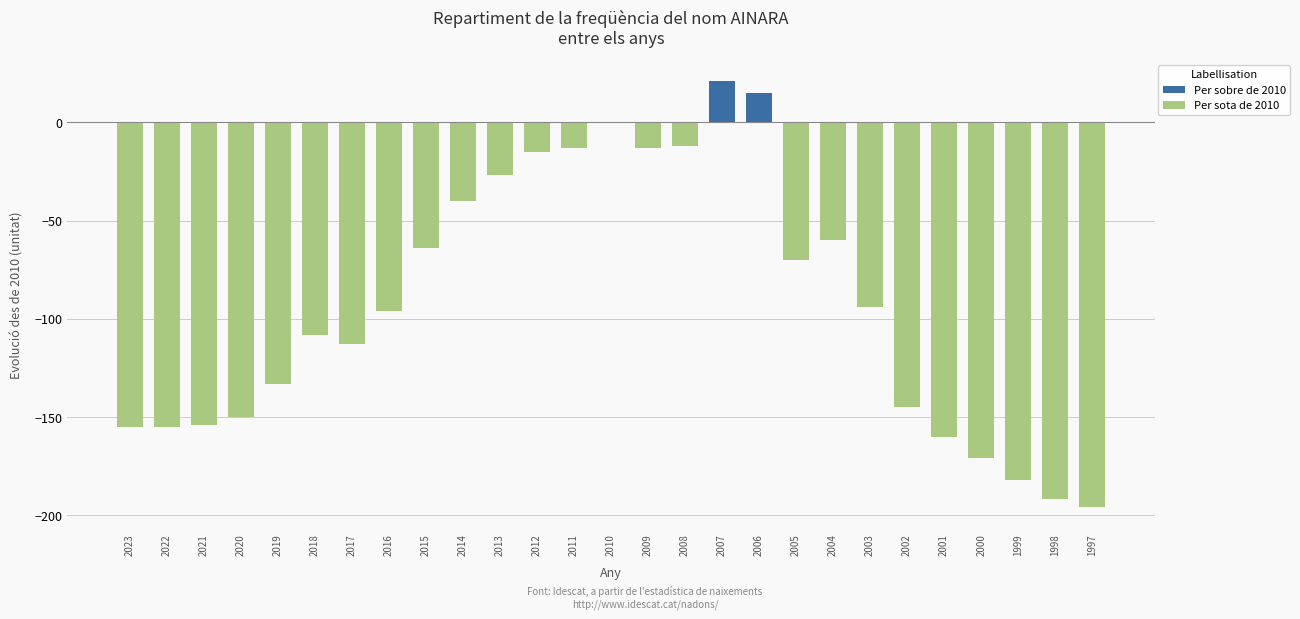

What is the greatest value displayed?

21